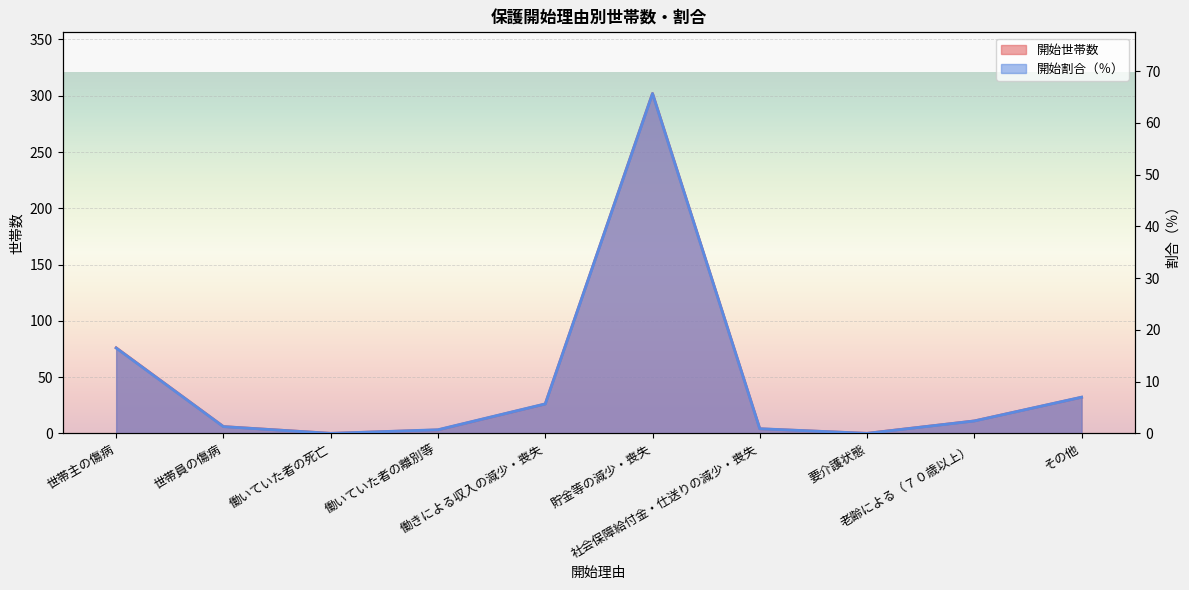

What is the label of the 2nd point from the right?

老齢による（７０歳以上）